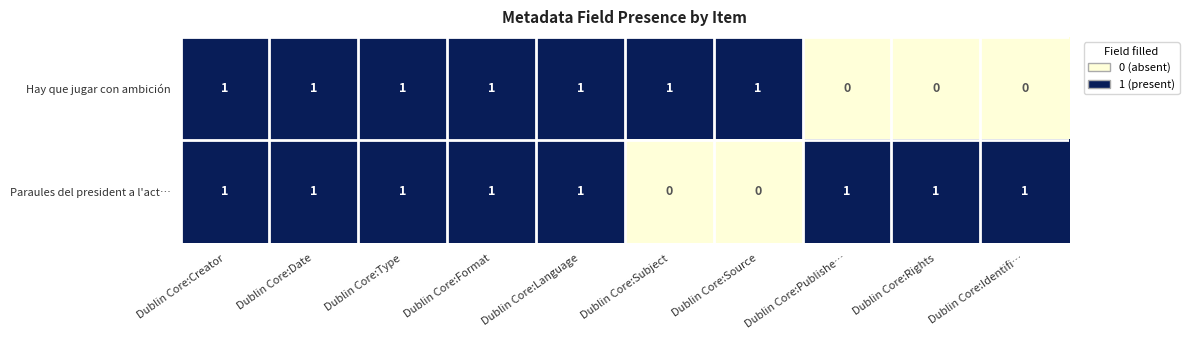

True or false: Paraules del president a l'act… has a value of 0 at Dublin Core:Date.

False